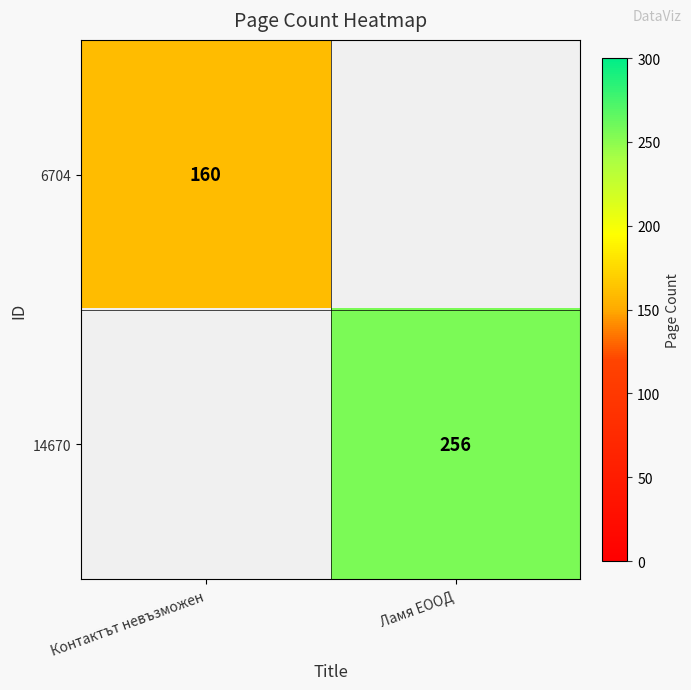

Is it true that 14670 equals 347 at Ламя ЕООД?

False